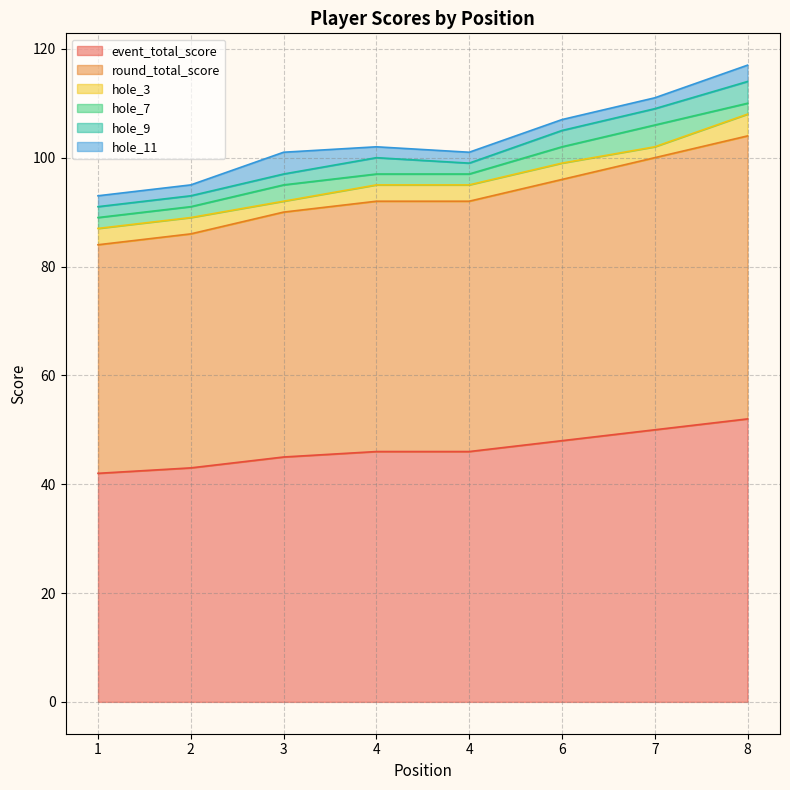

What is the value of the hole_7 point at the 2nd from the left?

2